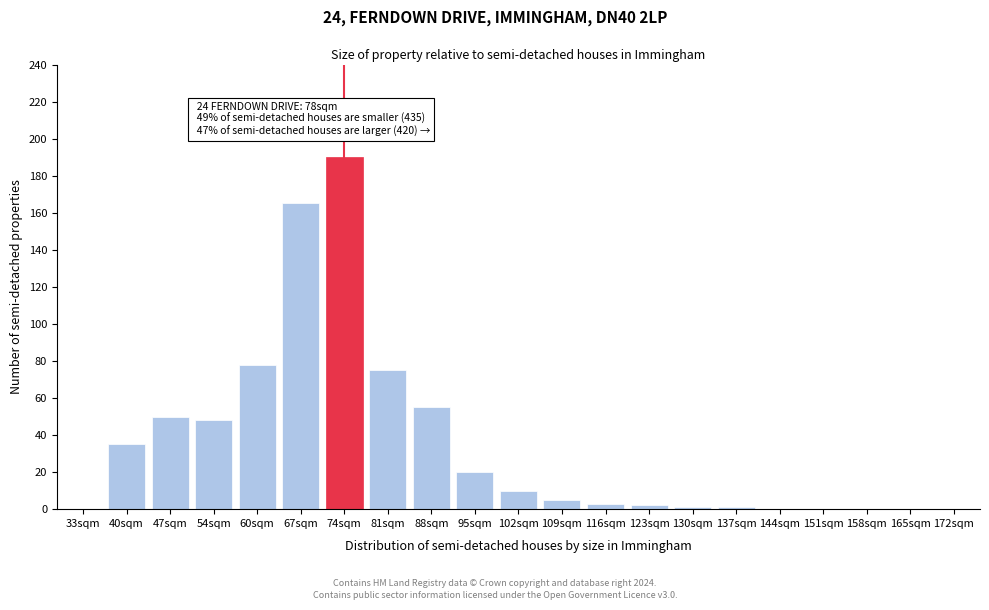

Reading right to left, what are all the values shown in this chart?

172sqm=0	165sqm=0	158sqm=0	151sqm=0	144sqm=0	137sqm=1	130sqm=1	123sqm=2	116sqm=3	109sqm=5	102sqm=10	95sqm=20	88sqm=55	81sqm=75	74sqm=190	67sqm=165	60sqm=78	54sqm=48	47sqm=50	40sqm=35	33sqm=0